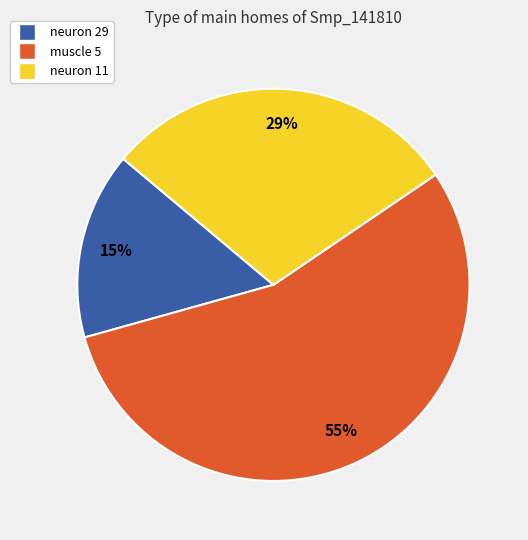

The muscle 5 slice represents 55% of the pie. True or false?

True